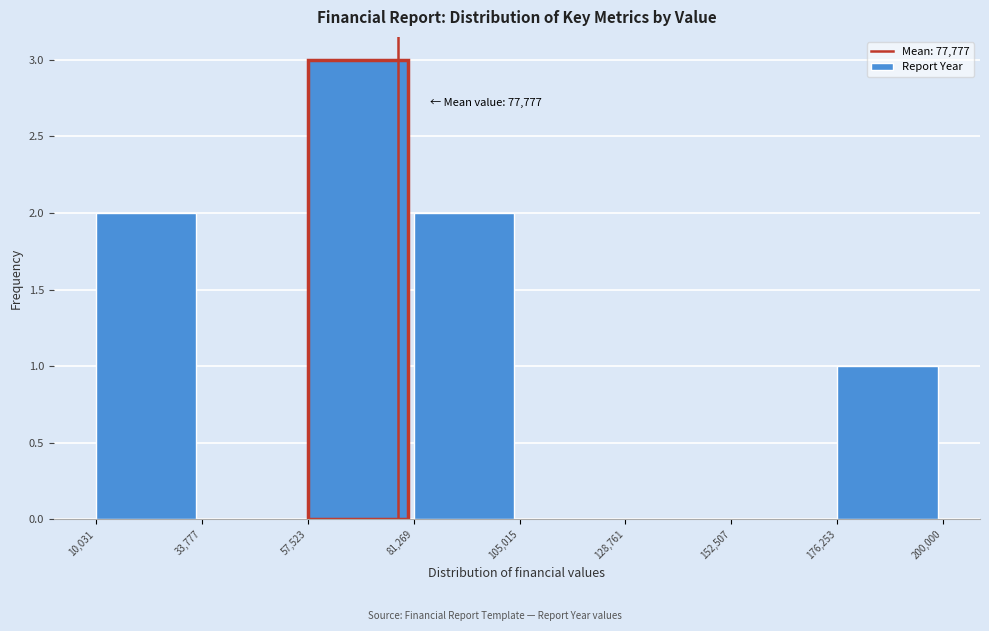

Over which range of the x-axis is the bar tallest?

57,523 to 81,269